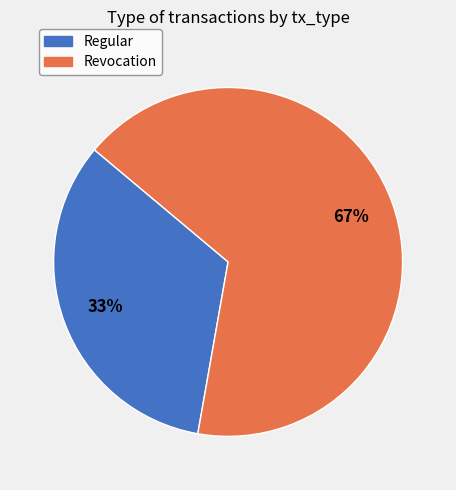

To the nearest percent, what is the average slice percentage?

50%